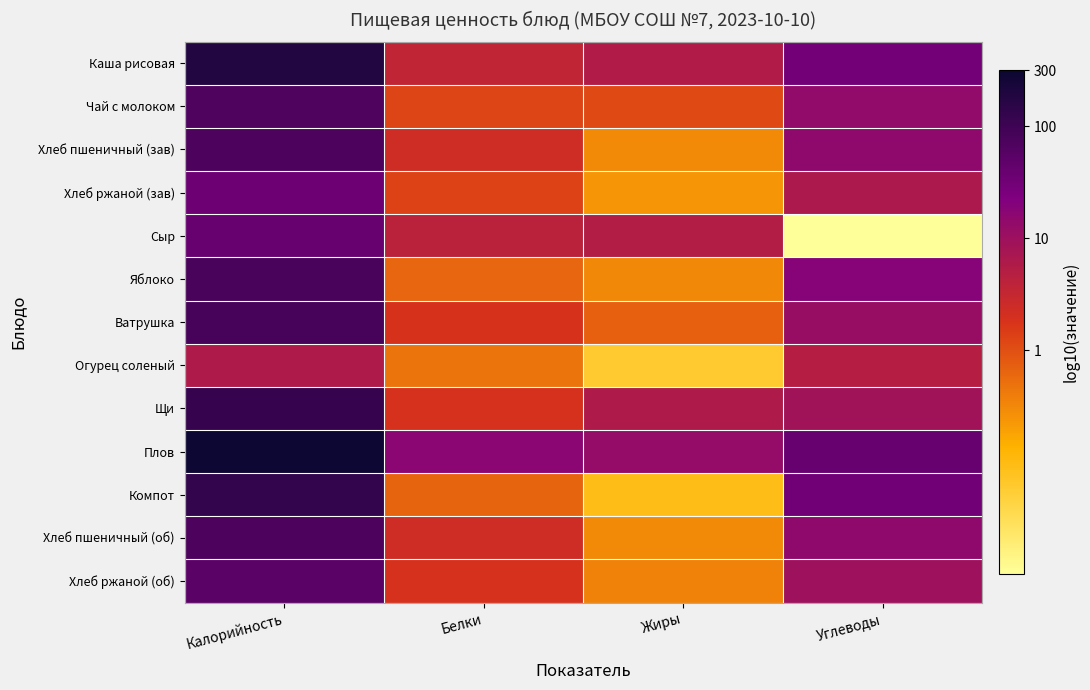

Reading right to left, extract all data points from this chart.

Каша рисовая: Углеводы=1.5	Жиры=0.7	Белки=0.6	Калорийность=2.3
Чай с молоком: Углеводы=1.1	Жиры=0.1	Белки=0.1	Калорийность=1.8
Хлеб пшеничный (зав): Углеводы=1.2	Жиры=-0.5	Белки=0.4	Калорийность=1.8
Хлеб ржаной (зав): Углеводы=0.8	Жиры=-0.6	Белки=0.1	Калорийность=1.5
Сыр: Углеводы=-2.0	Жиры=0.7	Белки=0.6	Калорийность=1.6
Яблоко: Углеводы=1.3	Жиры=-0.5	Белки=-0.2	Калорийность=1.9
Ватрушка: Углеводы=1.1	Жиры=-0.1	Белки=0.3	Калорийность=1.9
Огурец соленый: Углеводы=0.7	Жиры=-1.2	Белки=-0.3	Калорийность=0.8
Щи: Углеводы=0.9	Жиры=0.8	Белки=0.3	Калорийность=2.1
Плов: Углеводы=1.6	Жиры=1.1	Белки=1.2	Калорийность=2.5
Компот: Углеводы=1.5	Жиры=-1.0	Белки=-0.2	Калорийность=2.1
Хлеб пшеничный (об): Углеводы=1.2	Жиры=-0.5	Белки=0.4	Калорийность=1.8
Хлеб ржаной (об): Углеводы=1.0	Жиры=-0.4	Белки=0.3	Калорийность=1.7